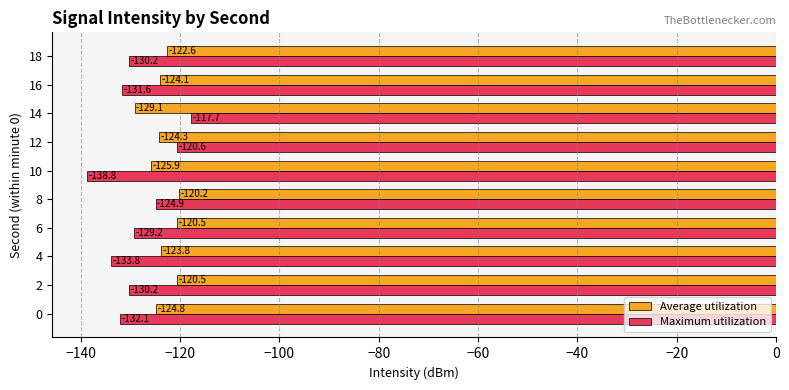

Between 0 and 12, which series saw the biggest shift?

Maximum utilization